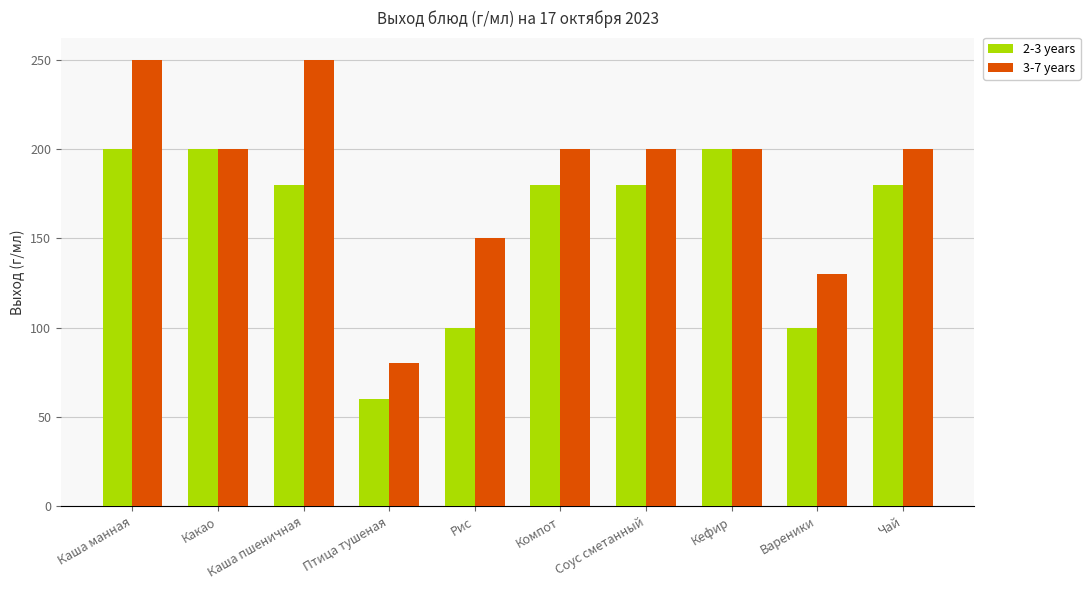

Reading right to left, what are all the values shown in this chart?

2-3 years: Чай=180	Вареники=100	Кефир=200	Соус сметанный=180	Компот=180	Рис=100	Птица тушеная=60	Каша пшеничная=180	Какао=200	Каша манная=200
3-7 years: Чай=200	Вареники=130	Кефир=200	Соус сметанный=200	Компот=200	Рис=150	Птица тушеная=80	Каша пшеничная=250	Какао=200	Каша манная=250